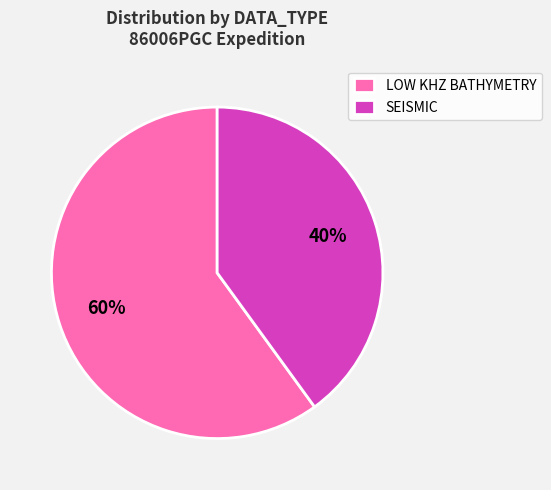

To the nearest percent, what is the difference between the largest and smallest slice percentages?

20%